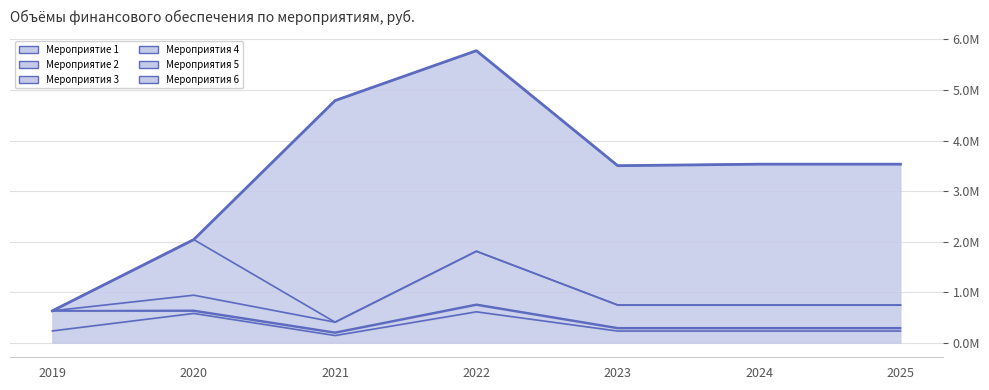

How many data points in Мероприятия 6 are above 2787000?

2